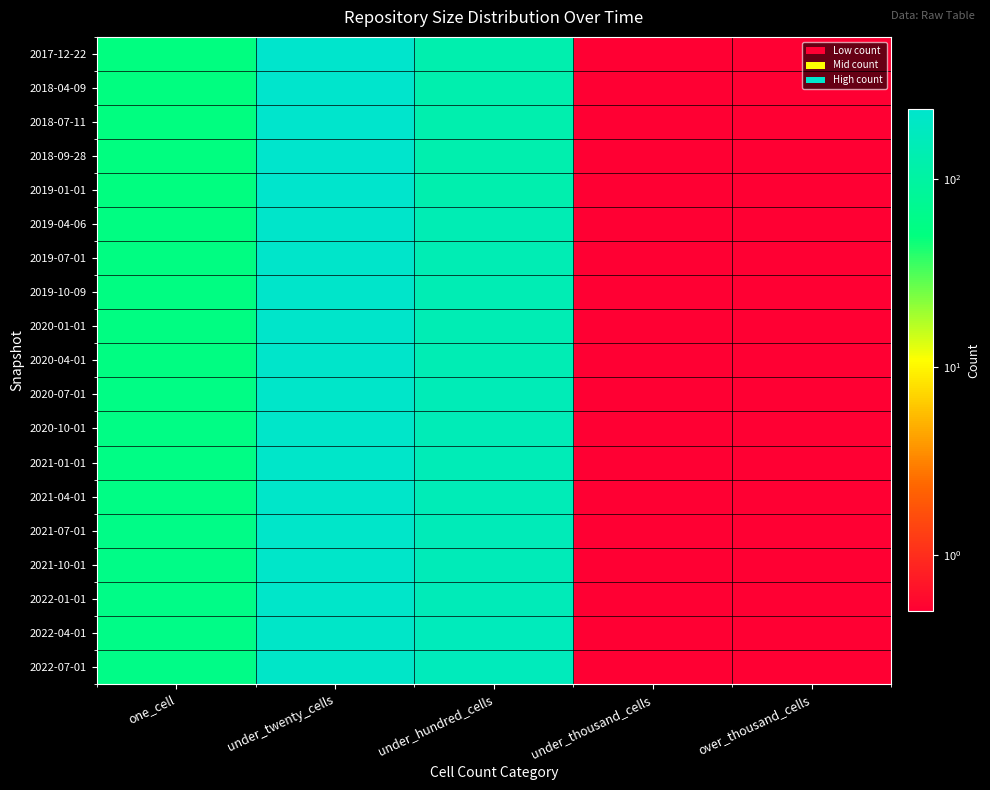

Reading left to right, list all the values displayed in this chart.

2017-12-22: one_cell=50.5	under_twenty_cells=234.5	under_hundred_cells=126.5	under_thousand_cells=0.5	over_thousand_cells=0.5
2018-04-09: one_cell=50.5	under_twenty_cells=234.5	under_hundred_cells=126.5	under_thousand_cells=0.5	over_thousand_cells=0.5
2018-07-11: one_cell=50.5	under_twenty_cells=234.5	under_hundred_cells=126.5	under_thousand_cells=0.5	over_thousand_cells=0.5
2018-09-28: one_cell=50.5	under_twenty_cells=234.5	under_hundred_cells=126.5	under_thousand_cells=0.5	over_thousand_cells=0.5
2019-01-01: one_cell=50.5	under_twenty_cells=234.5	under_hundred_cells=126.5	under_thousand_cells=0.5	over_thousand_cells=0.5
2019-04-06: one_cell=53.5	under_twenty_cells=226.5	under_hundred_cells=144.5	under_thousand_cells=0.5	over_thousand_cells=0.5
2019-07-01: one_cell=53.5	under_twenty_cells=226.5	under_hundred_cells=144.5	under_thousand_cells=0.5	over_thousand_cells=0.5
2019-10-09: one_cell=53.5	under_twenty_cells=226.5	under_hundred_cells=144.5	under_thousand_cells=0.5	over_thousand_cells=0.5
2020-01-01: one_cell=53.5	under_twenty_cells=226.5	under_hundred_cells=144.5	under_thousand_cells=0.5	over_thousand_cells=0.5
2020-04-01: one_cell=53.5	under_twenty_cells=226.5	under_hundred_cells=144.5	under_thousand_cells=0.5	over_thousand_cells=0.5
2020-07-01: one_cell=55.5	under_twenty_cells=220.5	under_hundred_cells=154.5	under_thousand_cells=0.5	over_thousand_cells=0.5
2020-10-01: one_cell=55.5	under_twenty_cells=220.5	under_hundred_cells=154.5	under_thousand_cells=0.5	over_thousand_cells=0.5
2021-01-01: one_cell=55.5	under_twenty_cells=220.5	under_hundred_cells=154.5	under_thousand_cells=0.5	over_thousand_cells=0.5
2021-04-01: one_cell=55.5	under_twenty_cells=220.5	under_hundred_cells=154.5	under_thousand_cells=0.5	over_thousand_cells=0.5
2021-07-01: one_cell=59.5	under_twenty_cells=218.5	under_hundred_cells=158.5	under_thousand_cells=0.5	over_thousand_cells=0.5
2021-10-01: one_cell=59.5	under_twenty_cells=218.5	under_hundred_cells=158.5	under_thousand_cells=0.5	over_thousand_cells=0.5
2022-01-01: one_cell=59.5	under_twenty_cells=218.5	under_hundred_cells=158.5	under_thousand_cells=0.5	over_thousand_cells=0.5
2022-04-01: one_cell=59.5	under_twenty_cells=214.5	under_hundred_cells=164.5	under_thousand_cells=0.5	over_thousand_cells=0.5
2022-07-01: one_cell=59.5	under_twenty_cells=214.5	under_hundred_cells=164.5	under_thousand_cells=0.5	over_thousand_cells=0.5